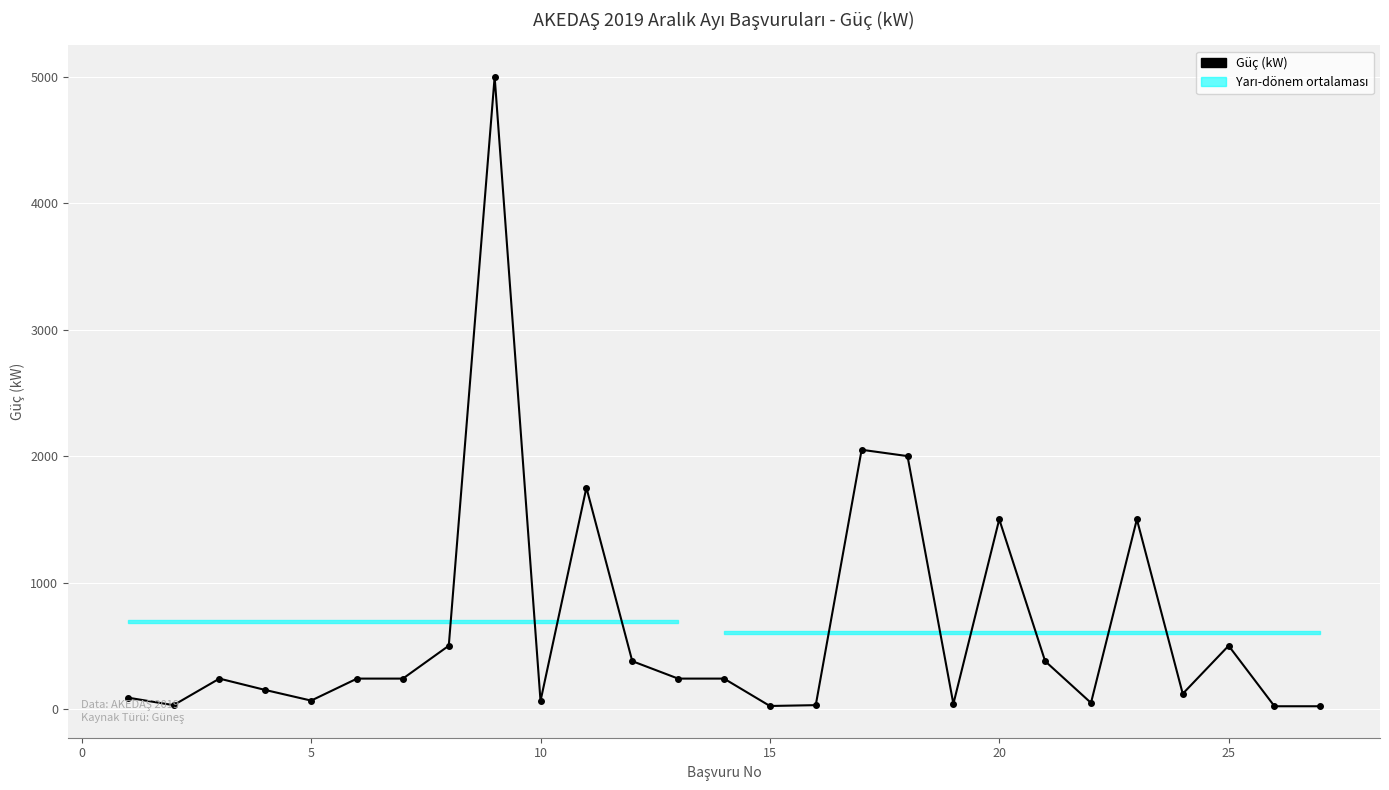

Is this an area chart (filled region under the line)?

No